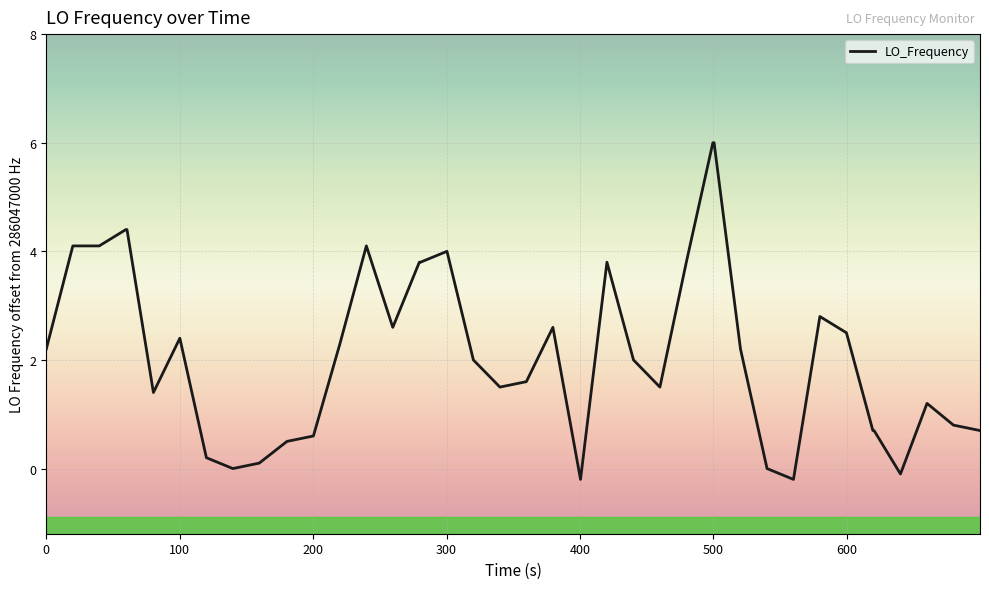

What is the maximum value shown in the chart?

6.0